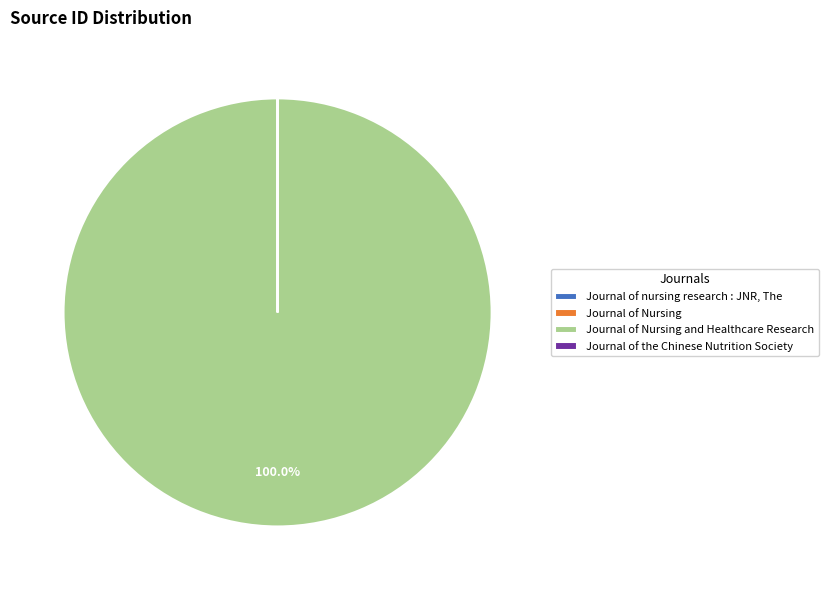

To the nearest percent, what is the difference between the largest and smallest slice percentages?

100%